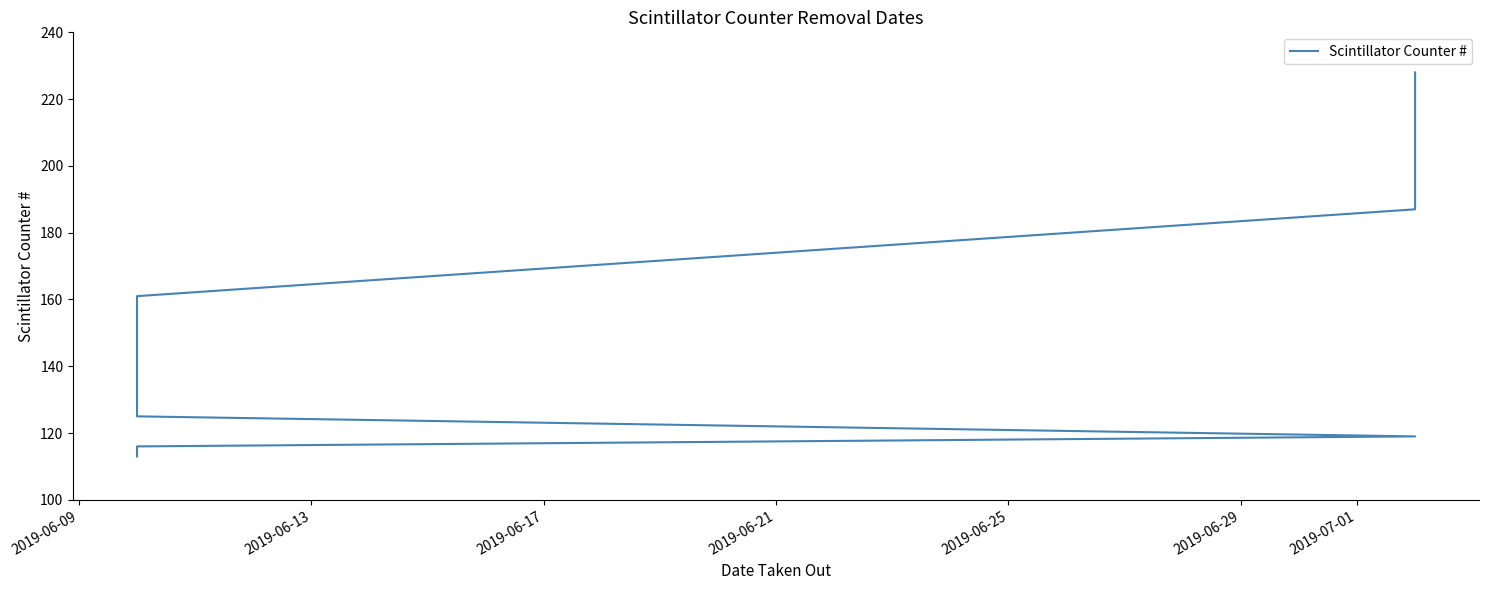

What is the smallest value displayed?

113